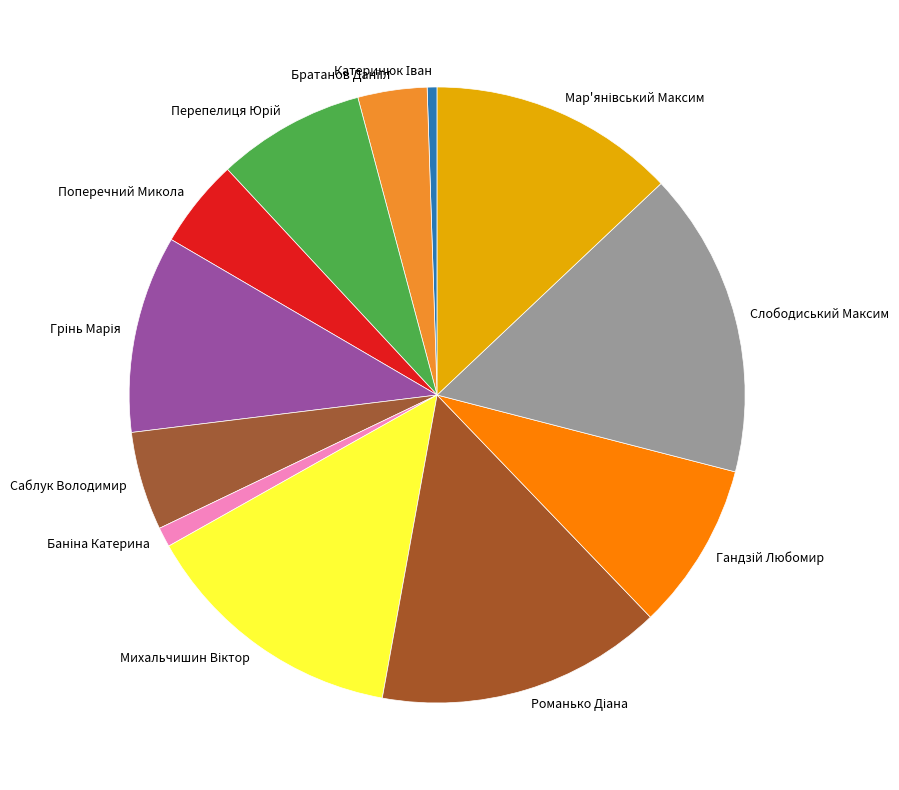

Is there a majority slice in this chart?

No